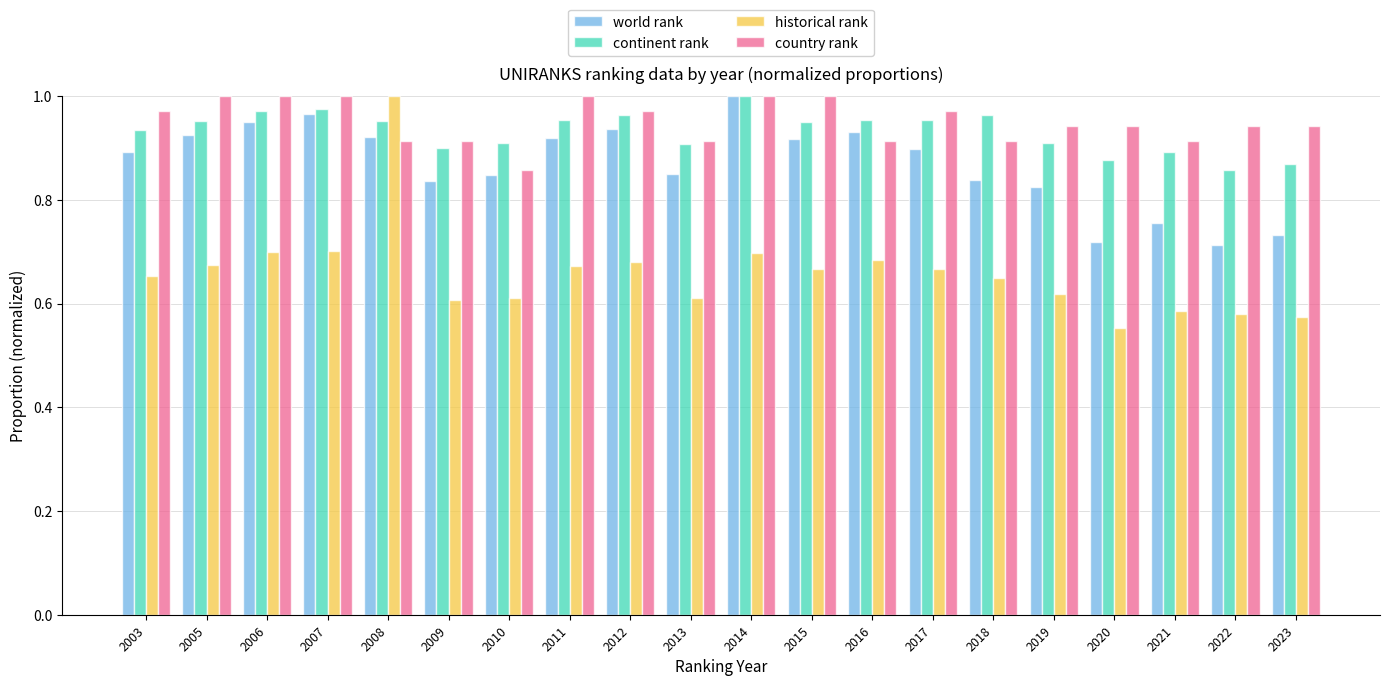

Which series changed the most between 2010 and 2016?

world rank